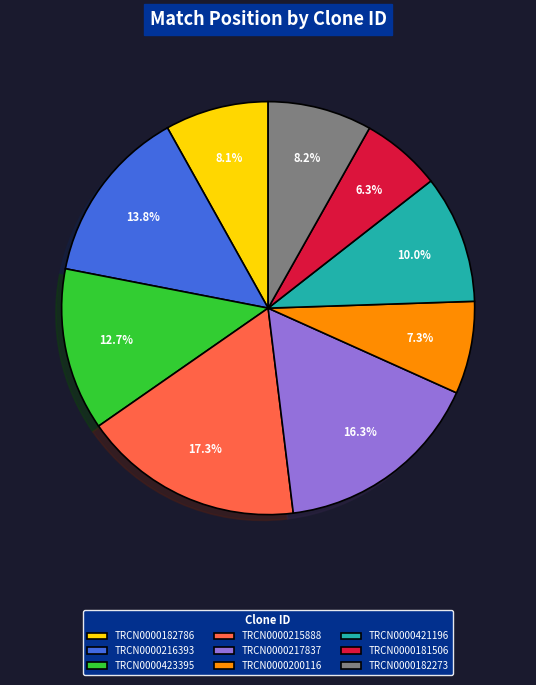

What is the total percentage of TRCN0000423395 and TRCN0000200116?

20.0%